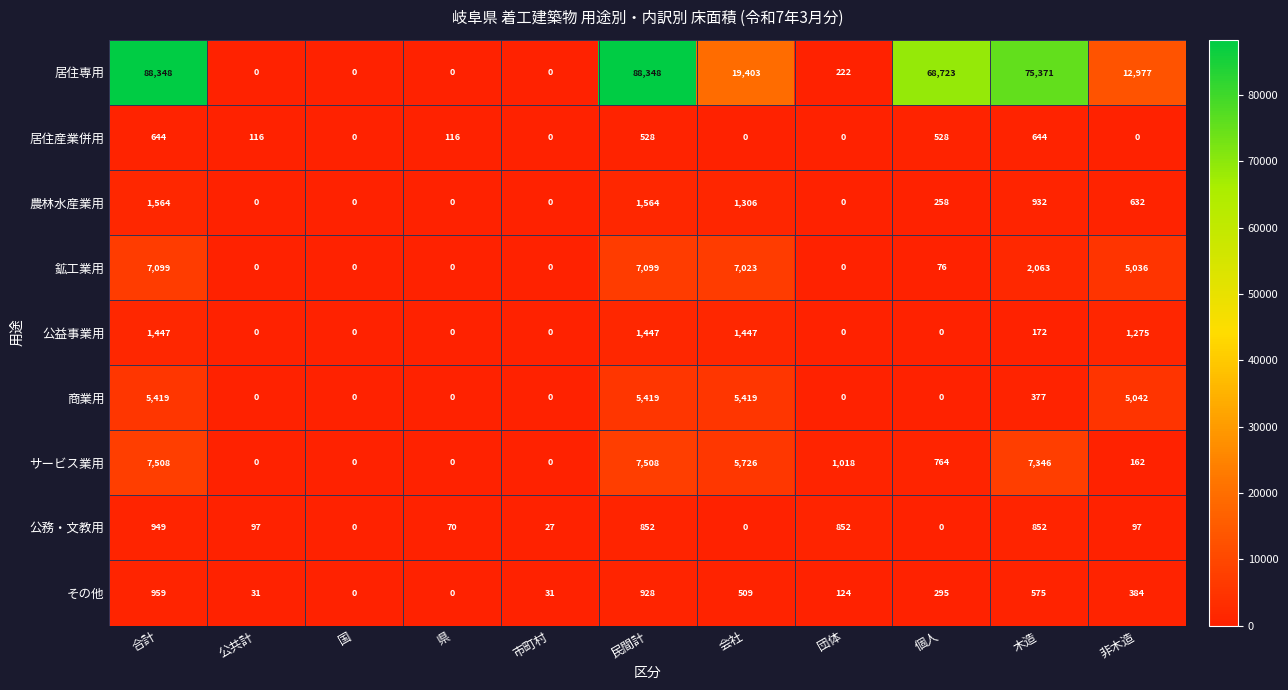

Between 会社 and 非木造, which series saw the biggest shift?

居住専用